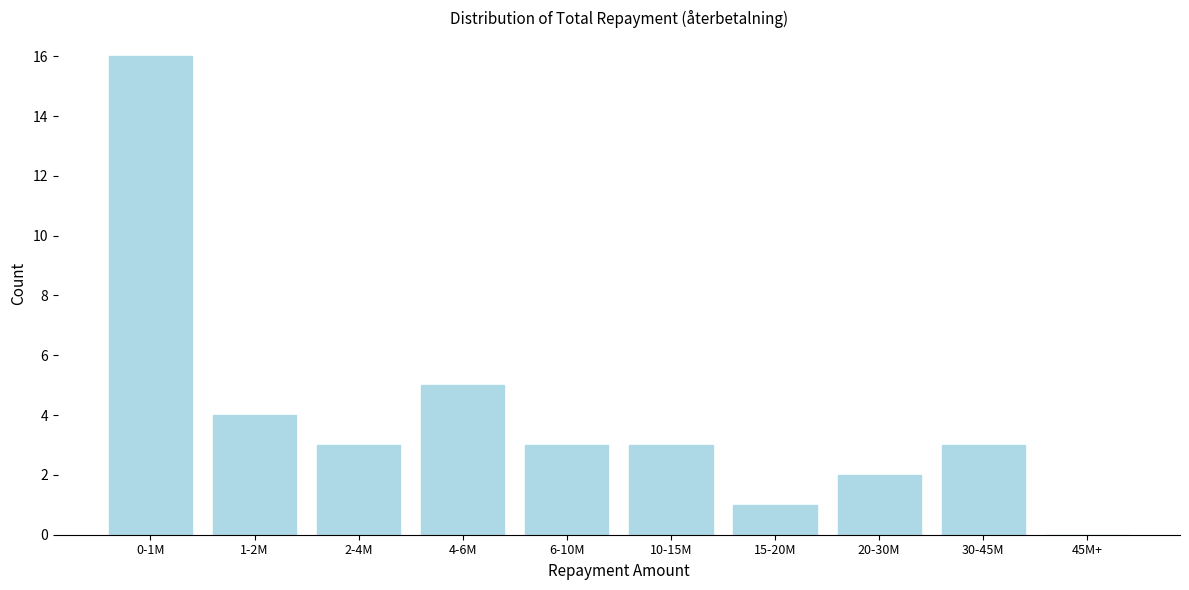

Reading left to right, extract all data points from this chart.

0-1M=16	1-2M=4	2-4M=3	4-6M=5	6-10M=3	10-15M=3	15-20M=1	20-30M=2	30-45M=3	45M+=0